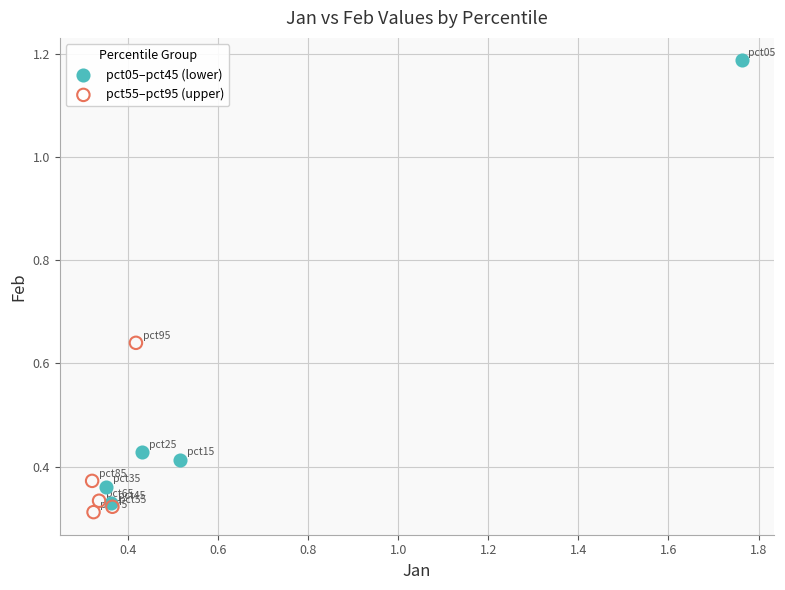

Which series has the largest Y range (max minus min)?

pct05–pct45 (lower)